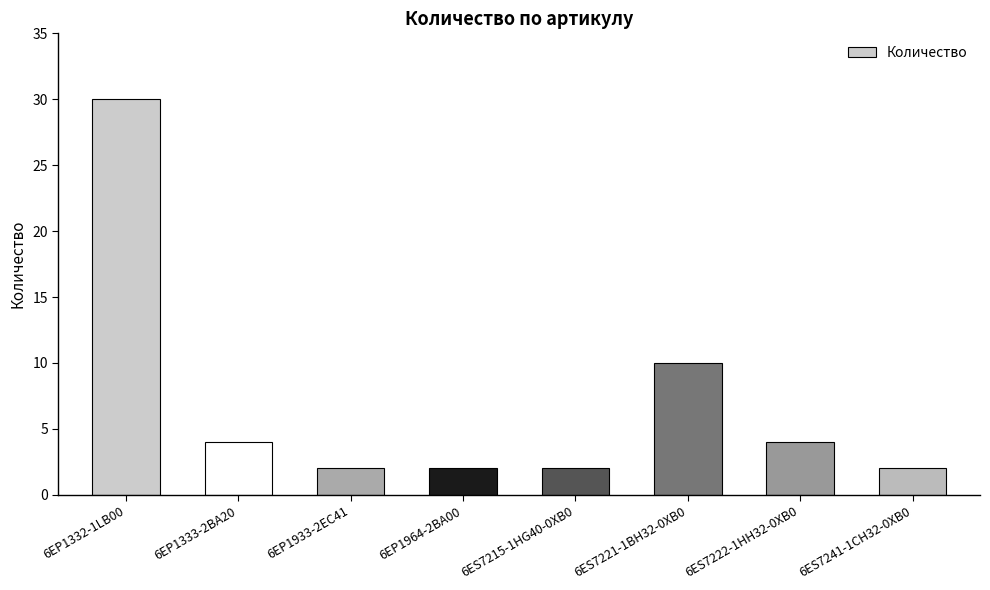

Where is the data nearest to the value 16?

6ES7221-1BH32-0XB0